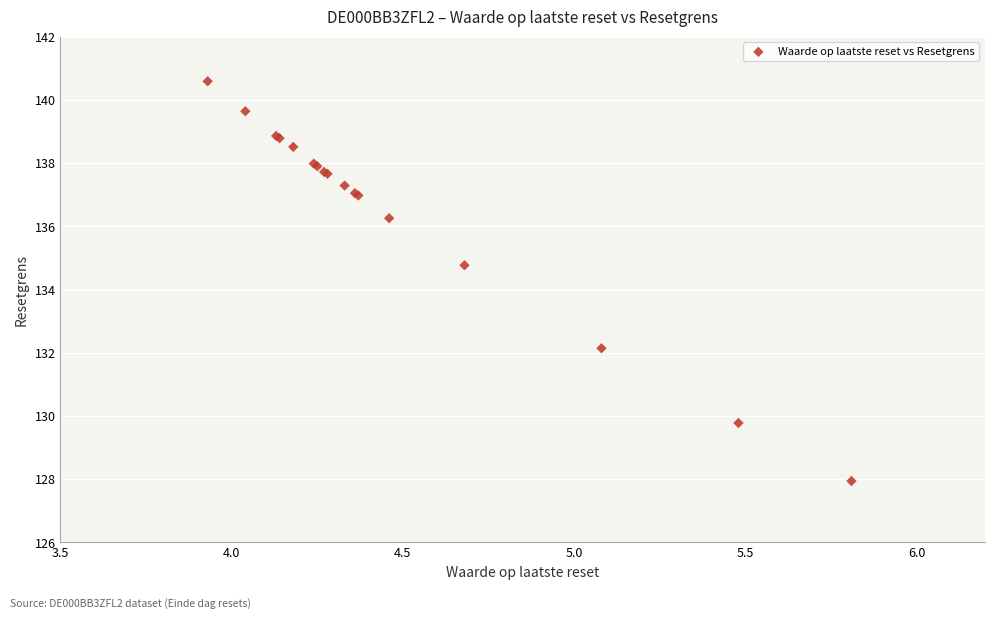

What Y value in the scatter plot is closest to 134?

134.8